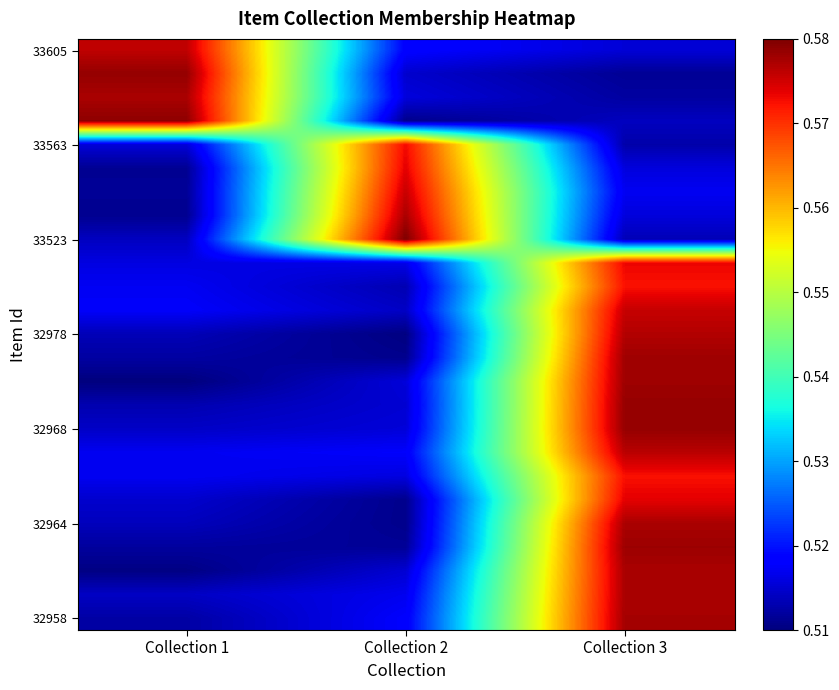

How many series are shown in this chart?

25